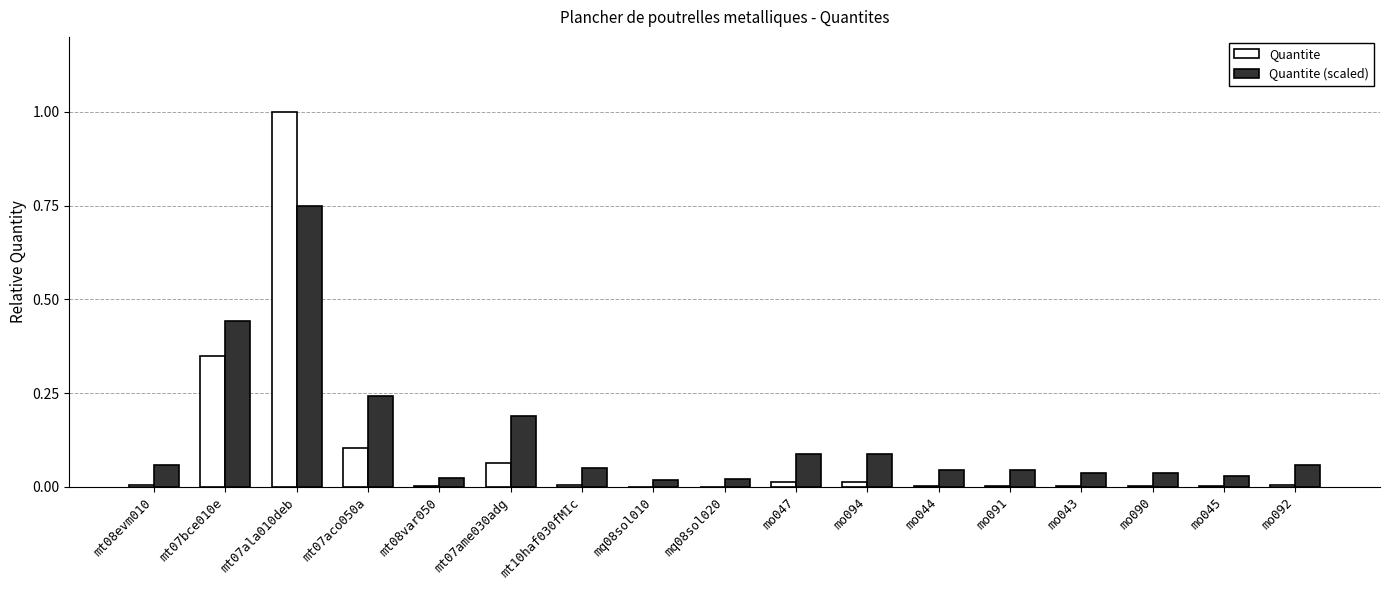

Is it true that Quantite (scaled) equals 0.1 at mo090?

False